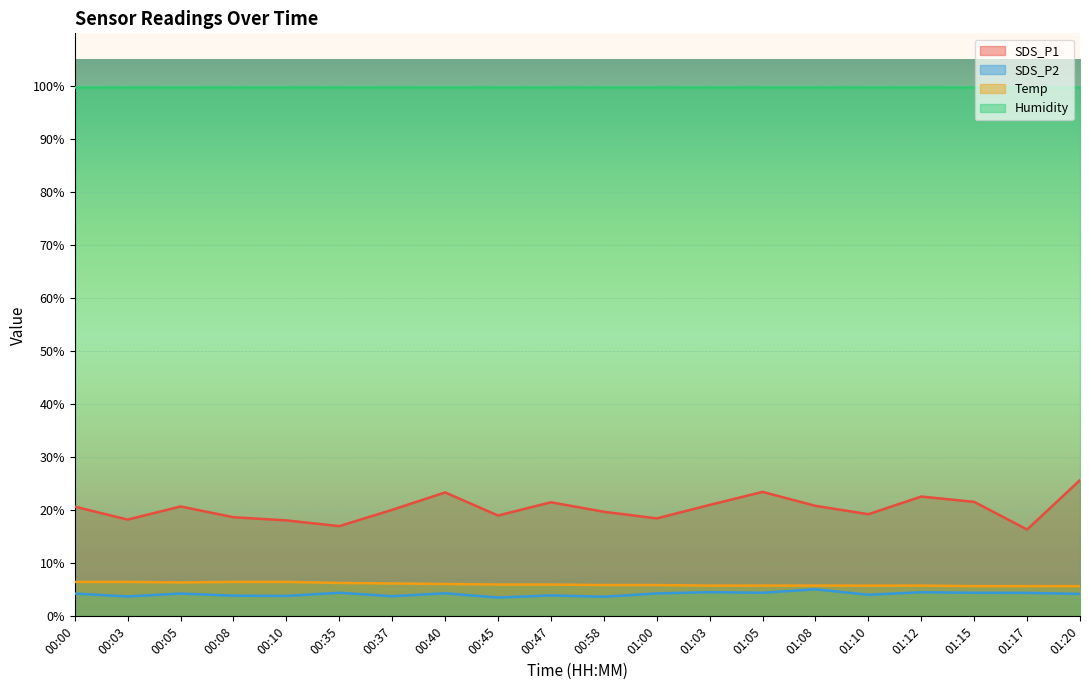

Does the chart display data point markers on the line(s)?

No